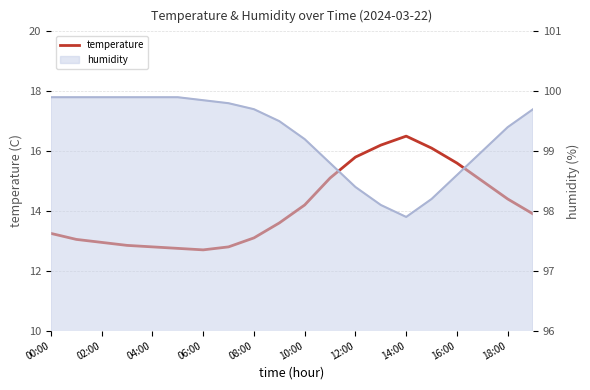

How many interior local valleys (lower than both neighbors) does the data have?

1